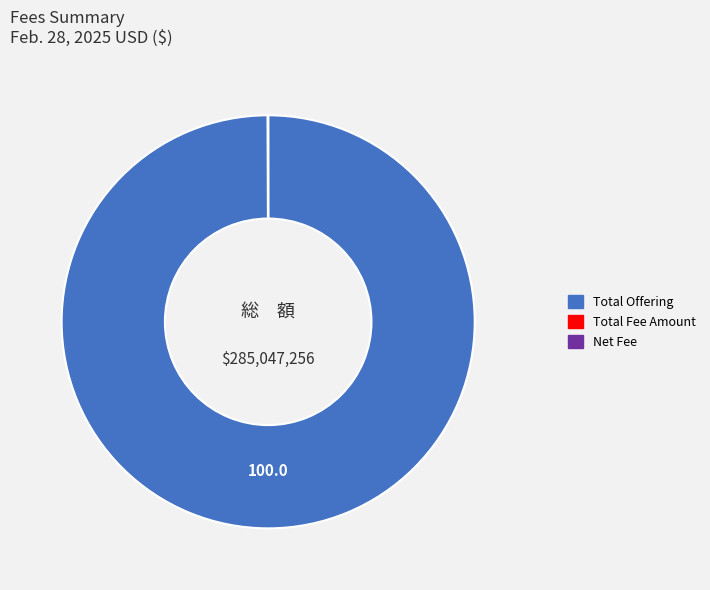

Is there any slice that represents more than half of the pie?

Yes